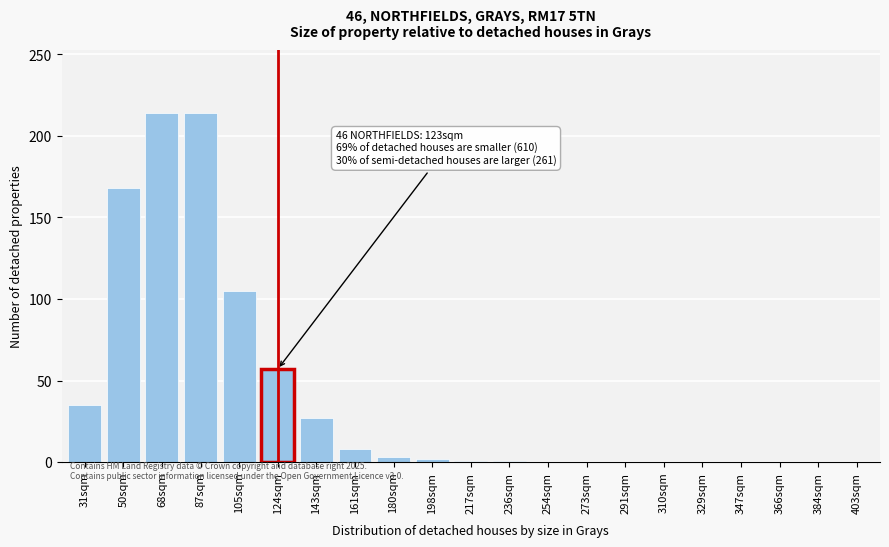

What is the change in value from 143sqm to 329sqm?

-27